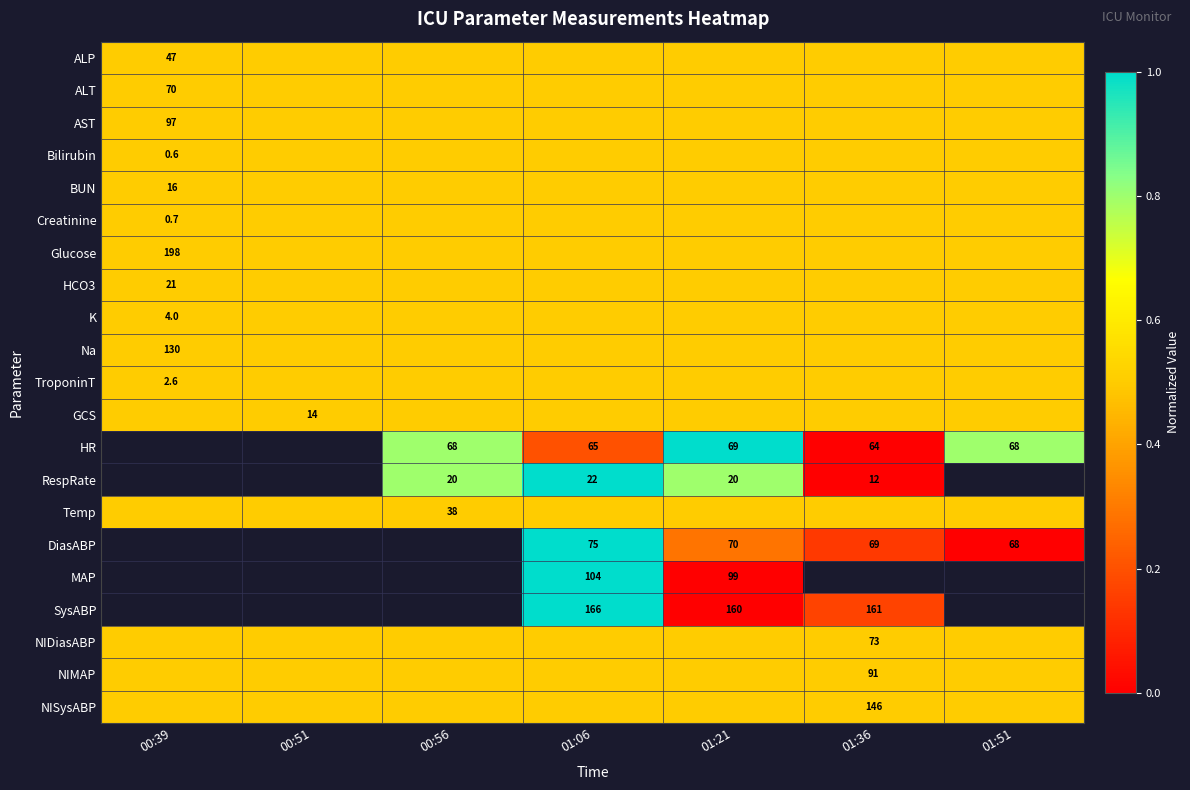

Is it true that HR equals 68.0 at 00:56?

True